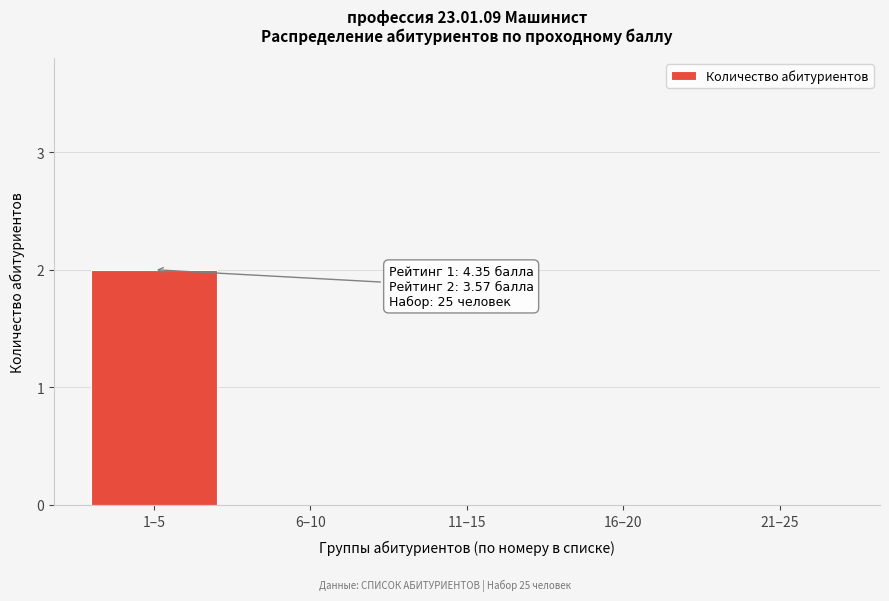

Reading left to right, list all the values displayed in this chart.

1–5=2	6–10=0	11–15=0	16–20=0	21–25=0